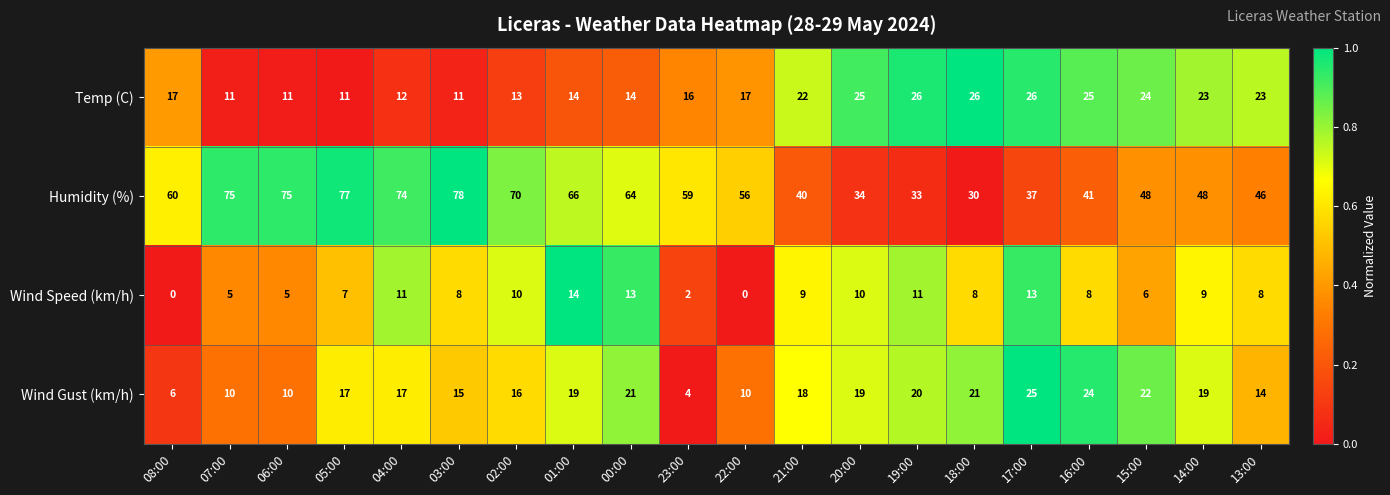

Which series has the largest range (max minus min)?

Humidity (%)